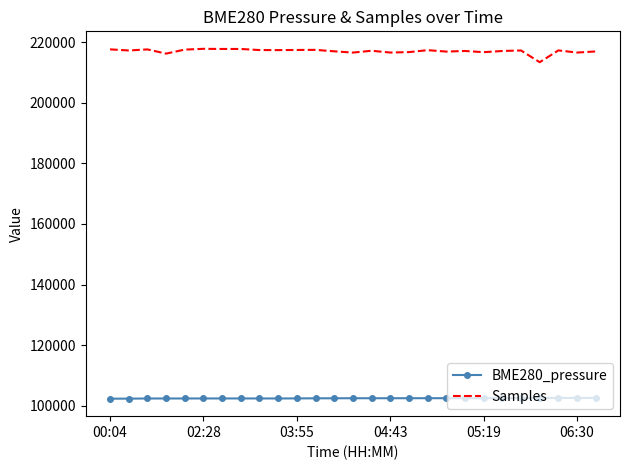

Which series has the largest range (max minus min)?

Samples